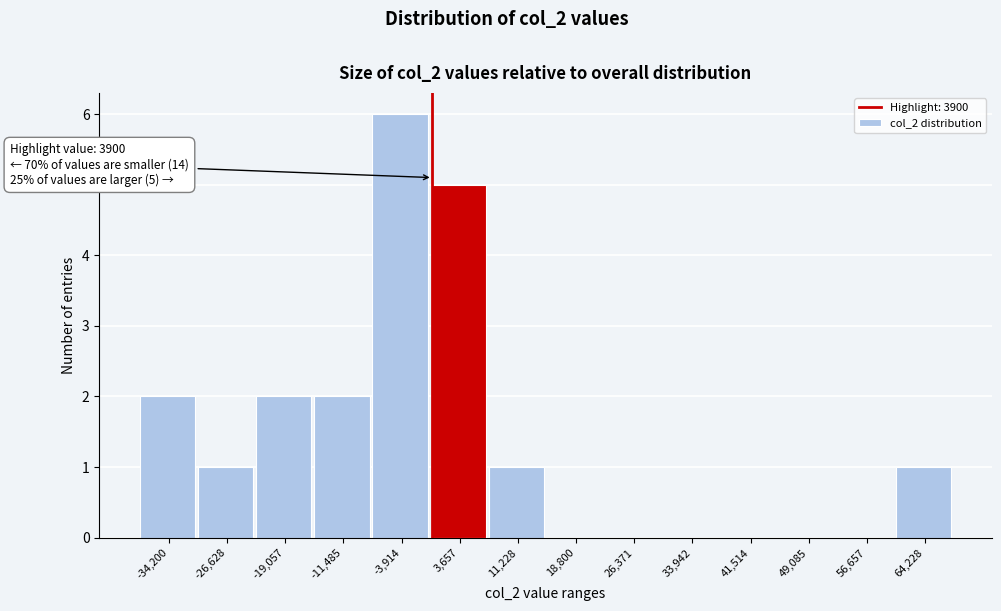

Reading left to right, extract all data points from this chart.

-34,200=2	-26,628=1	-19,057=2	-11,485=2	-3,914=6	3,657=5	11,228=1	18,800=0	26,371=0	33,942=0	41,514=0	49,085=0	56,657=0	64,228=1